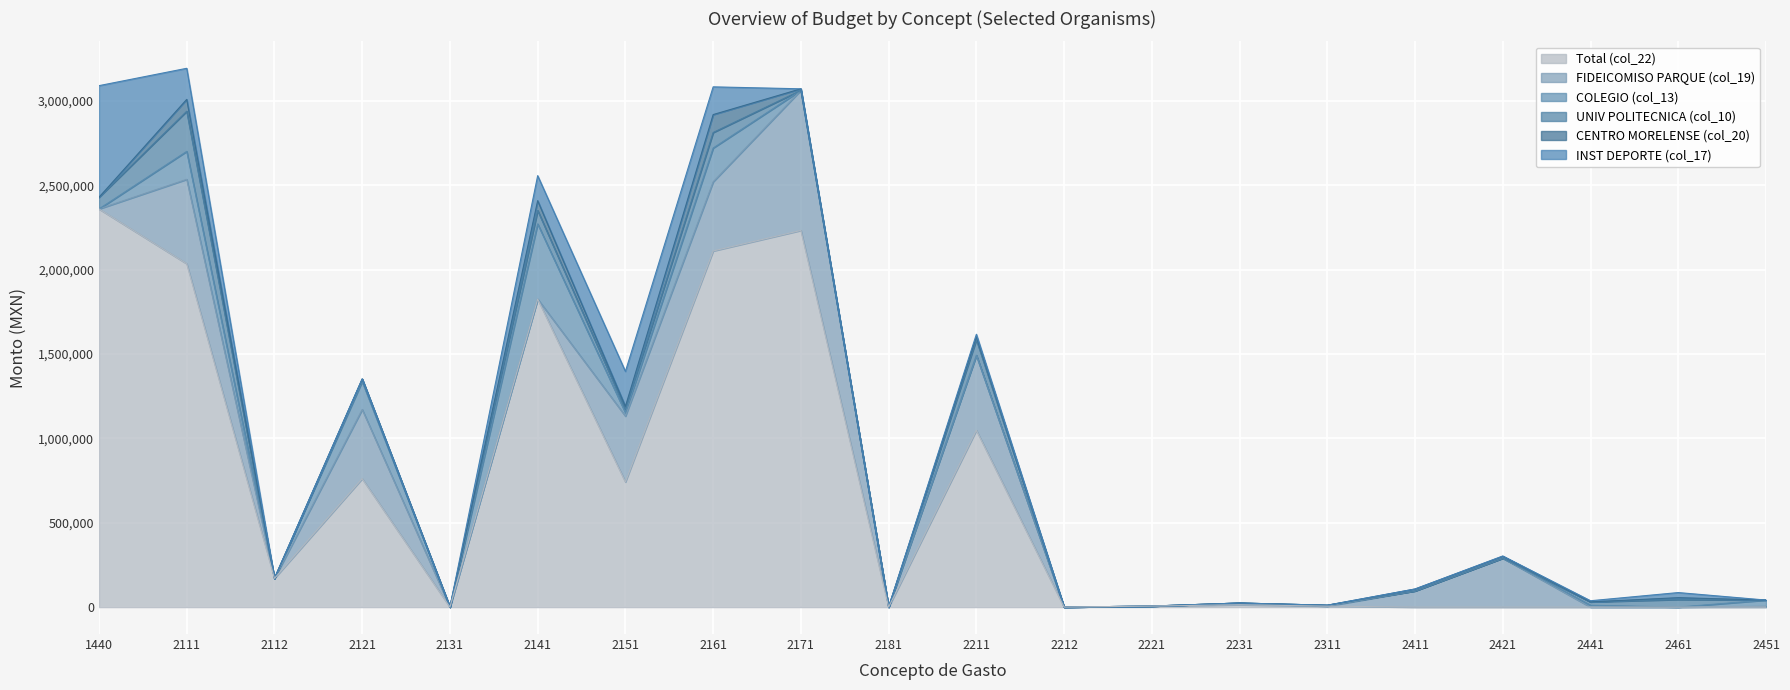

What is the sum of all UNIV POLITECNICA (col_10) values?

672100.0